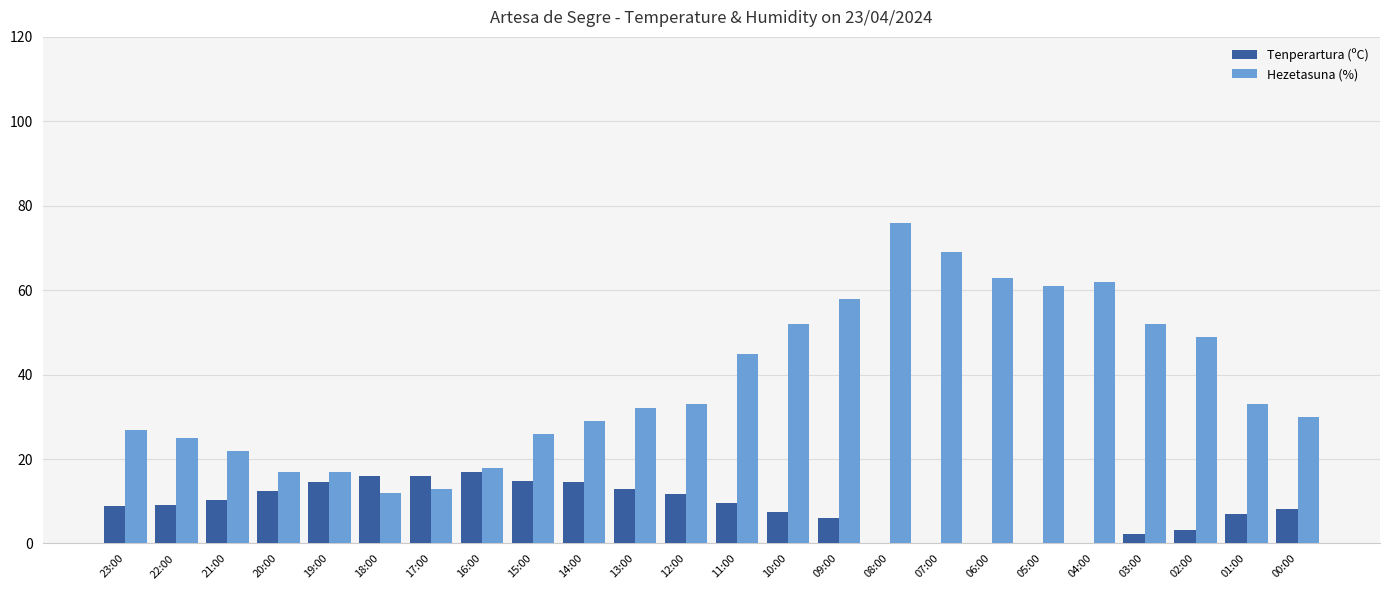

What is the highest value of the Tenperartura (ºC) series?

16.9